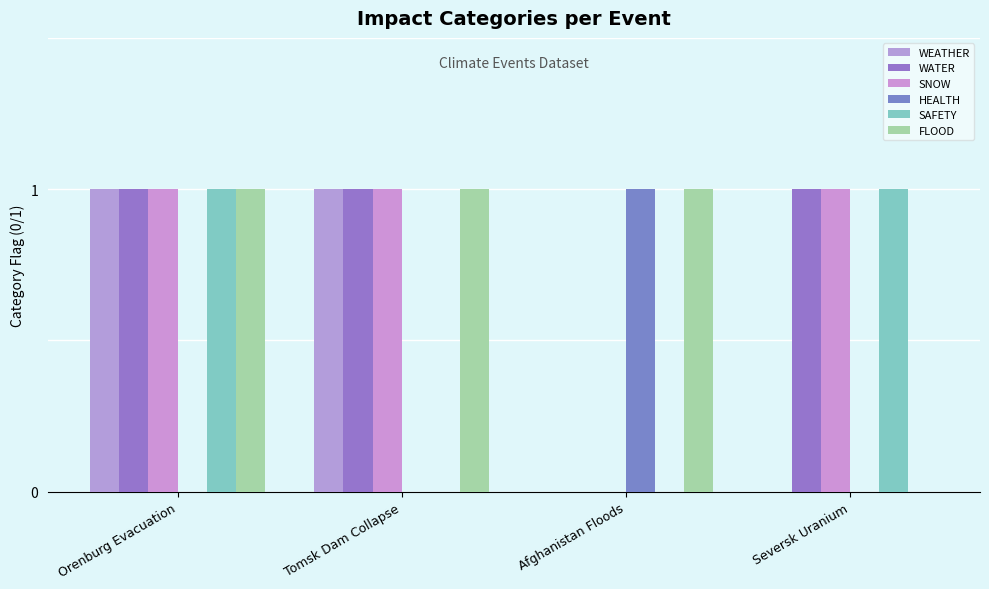

List the labels in order of FLOOD value, smallest first.

Seversk Uranium, Orenburg Evacuation, Tomsk Dam Collapse, Afghanistan Floods